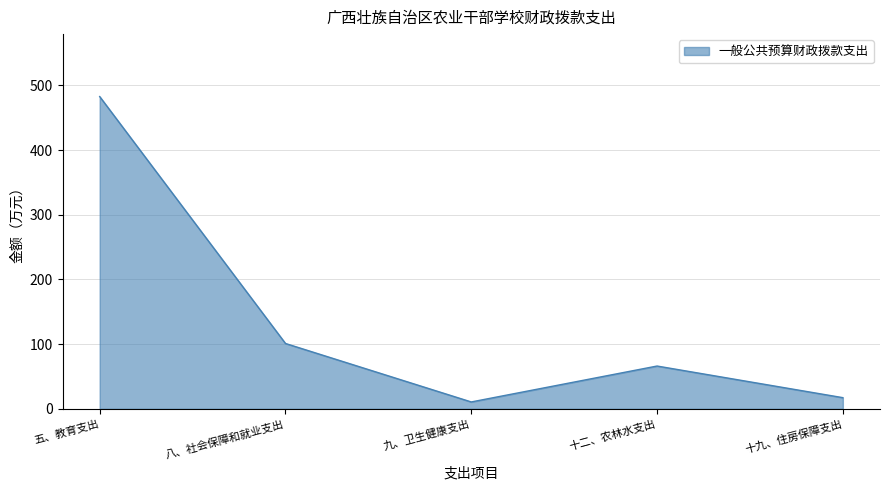

At which label does the data first exceed 66?

五、教育支出